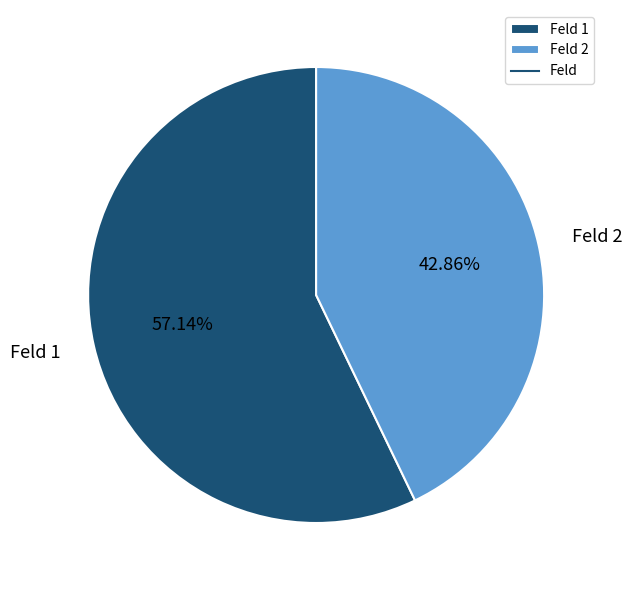

Rank the categories by value from lowest to highest.

Feld 2, Feld 1